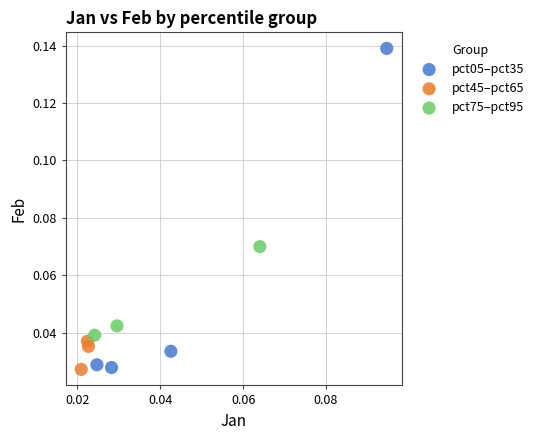

Which series has the largest Y range (max minus min)?

pct05–pct35